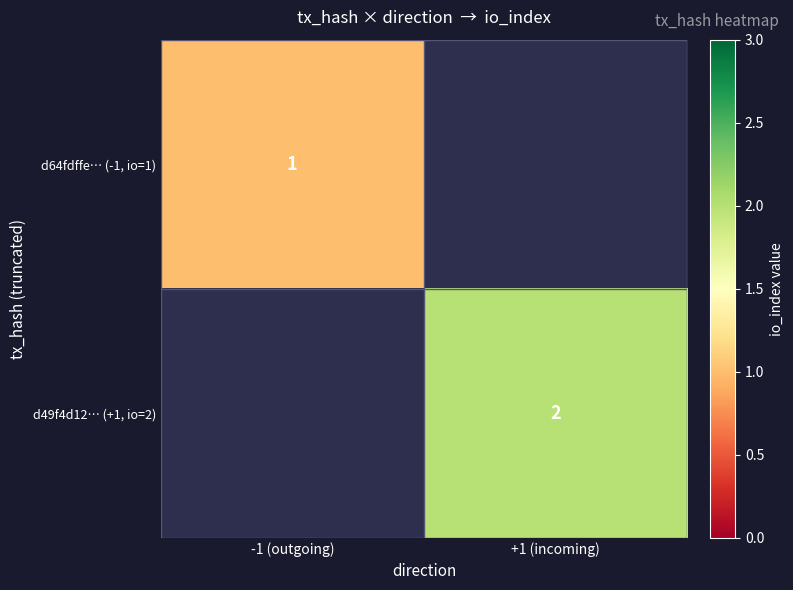

Which category has the highest value across all series?

+1 (incoming)